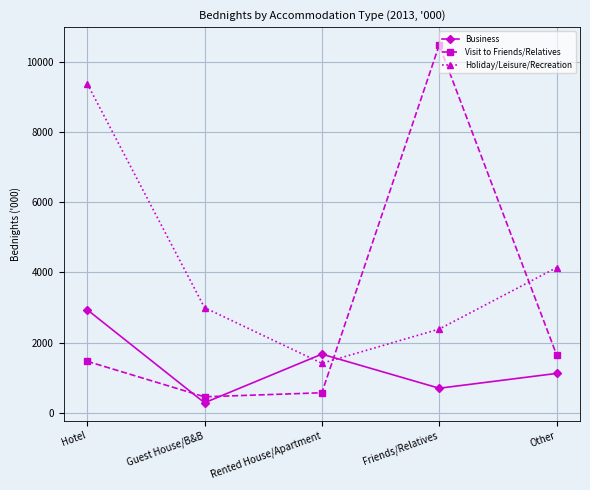

Which series has the largest total across all categories?

Holiday/Leisure/Recreation